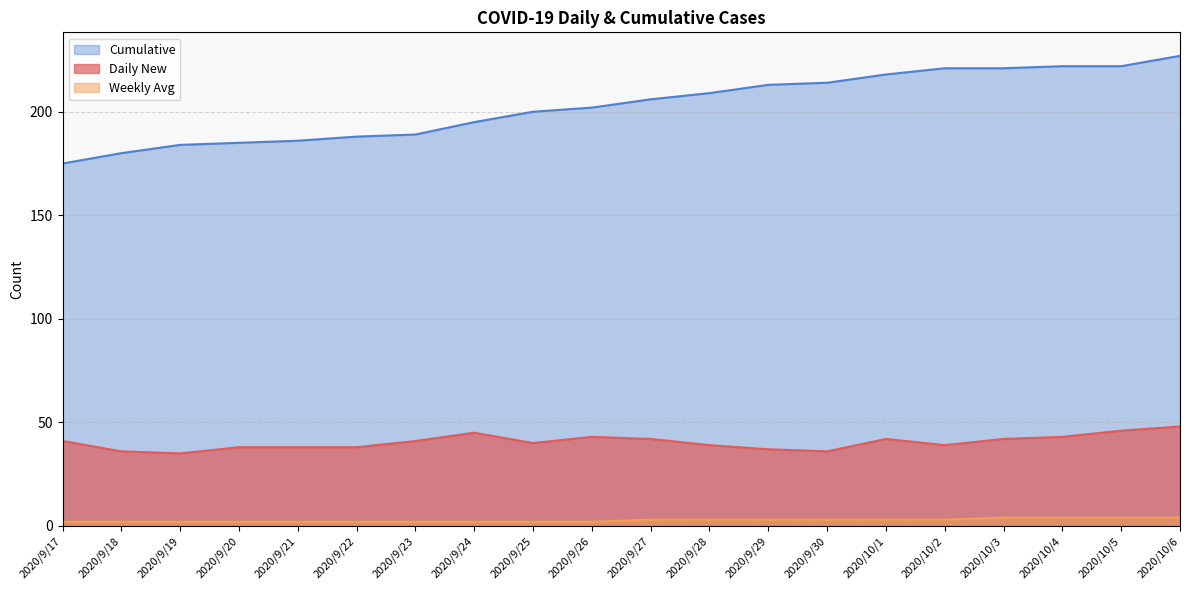

True or false: Weekly Avg and Cumulative intersect in this chart.

False